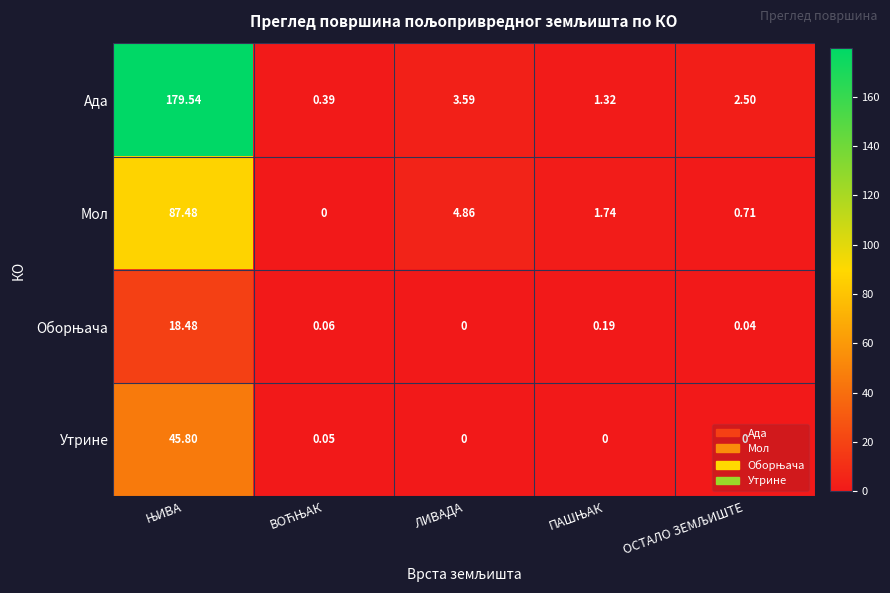

Which series has the largest total across all categories?

Ада